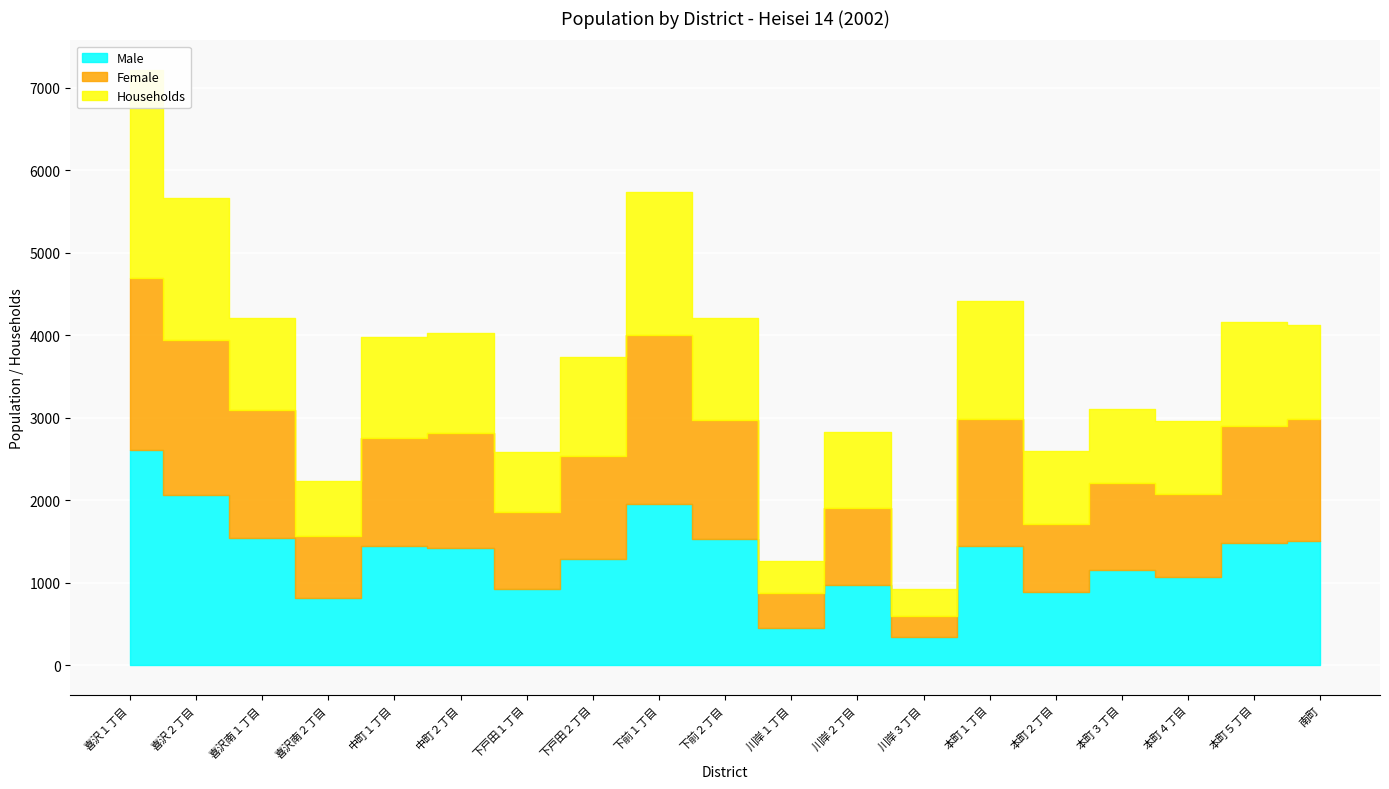

What is the difference between the Female values at 中町２丁目 and 喜沢２丁目?

488